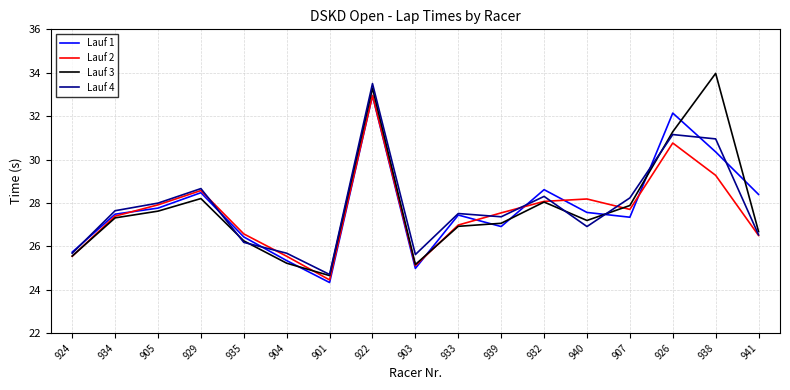

Where does the Lauf 2 series first go above 27?

934